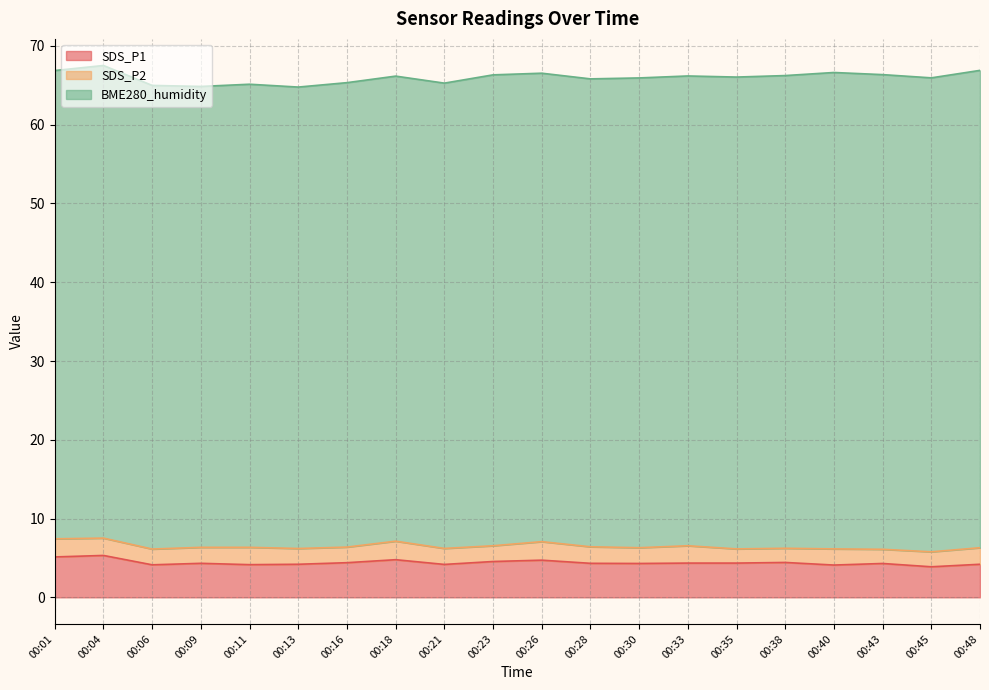

At 00:23, list the series in order from largest to smallest.

BME280_humidity, SDS_P1, SDS_P2